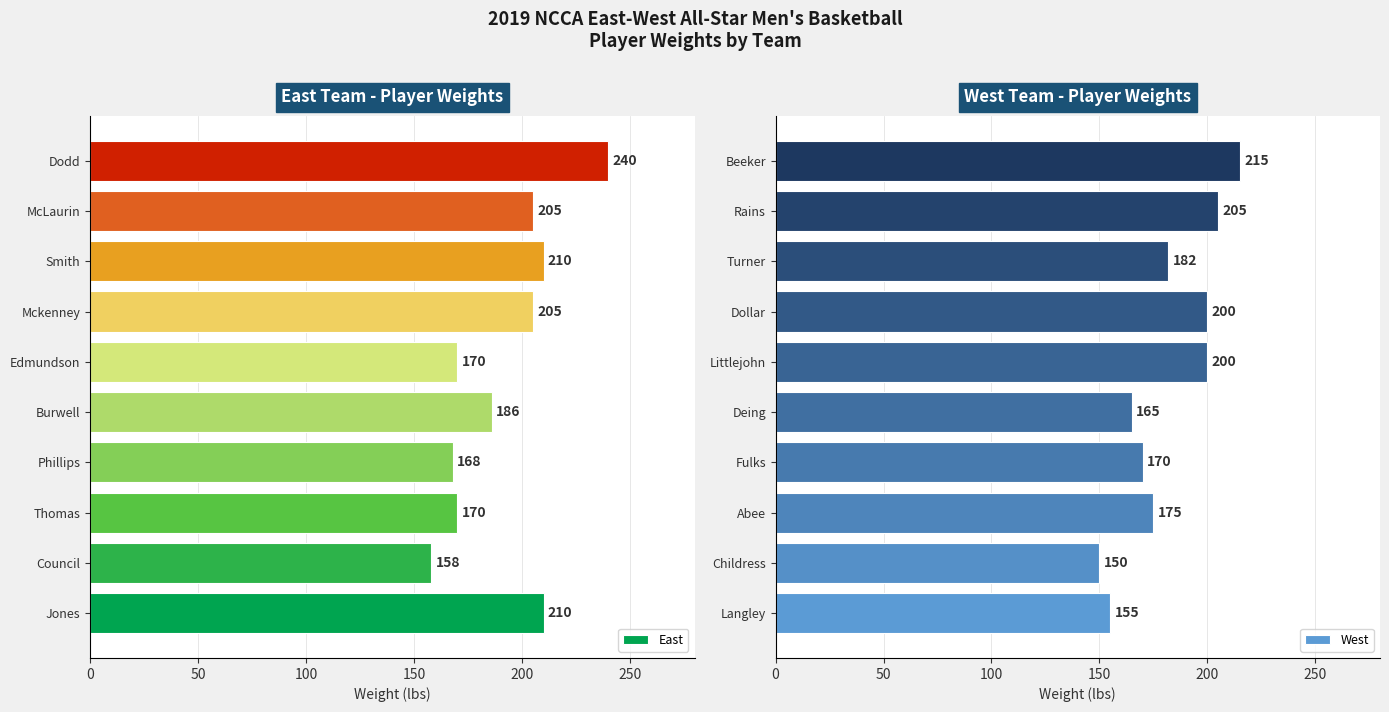

Which category has the lowest value in the West series?

Childress